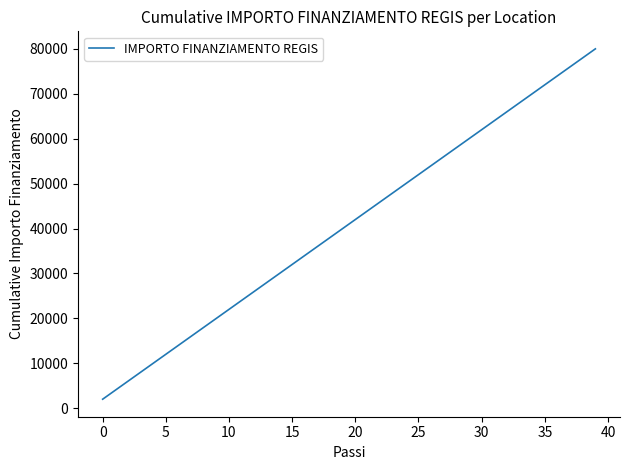

What is the difference between the maximum and minimum values?

78000